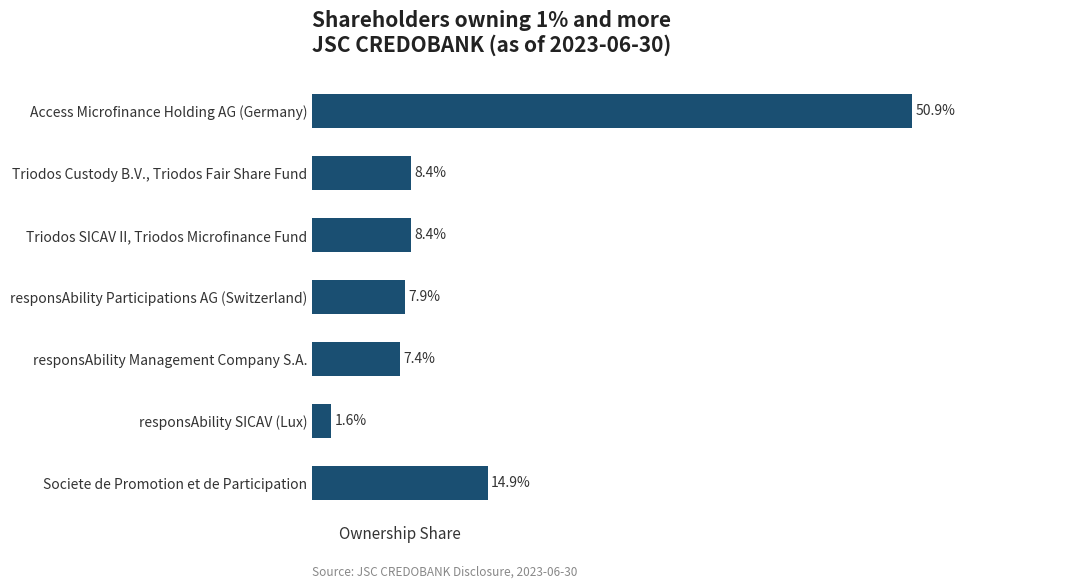

At which category does the chart reach its peak across all series?

Access Microfinance Holding AG (Germany)